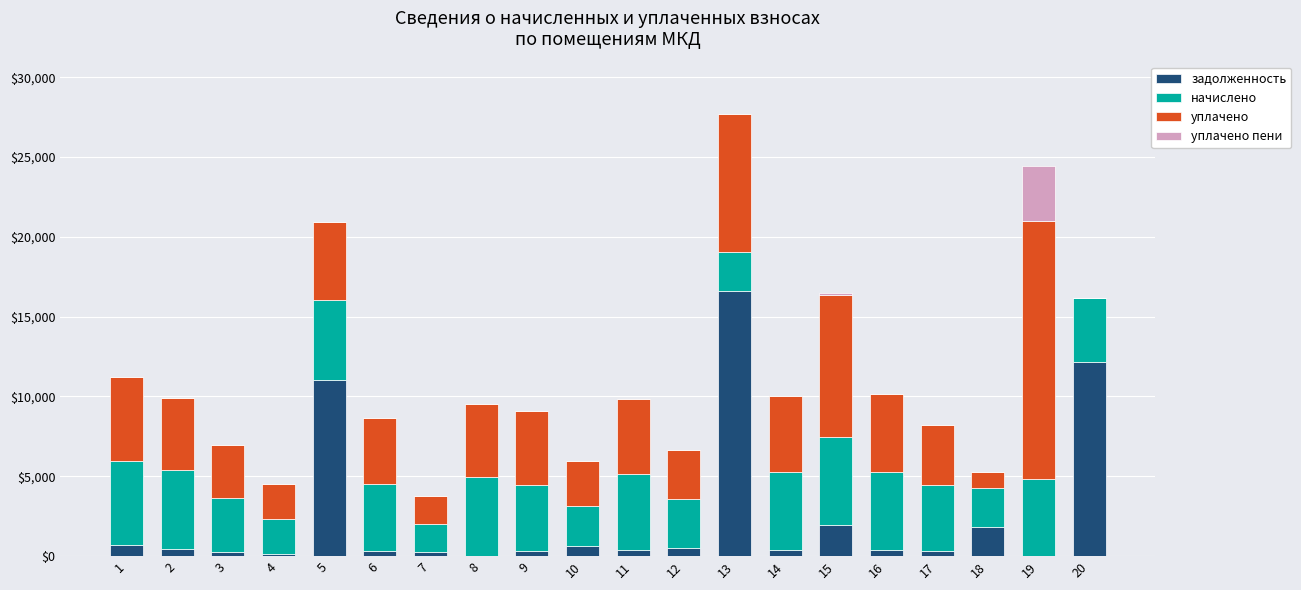

What is the highest value of the задолженность series?

16582.9